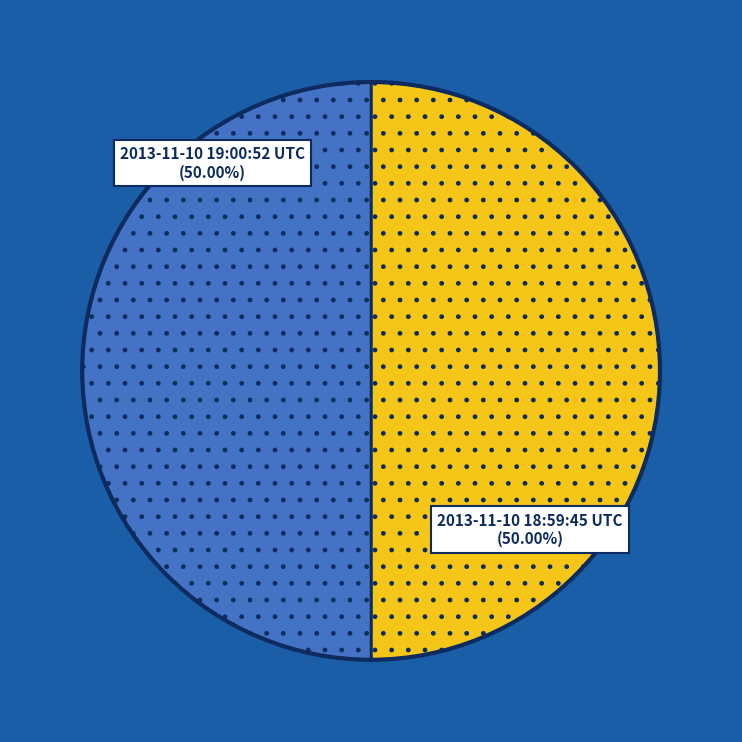

How many segments does this pie chart have?

2